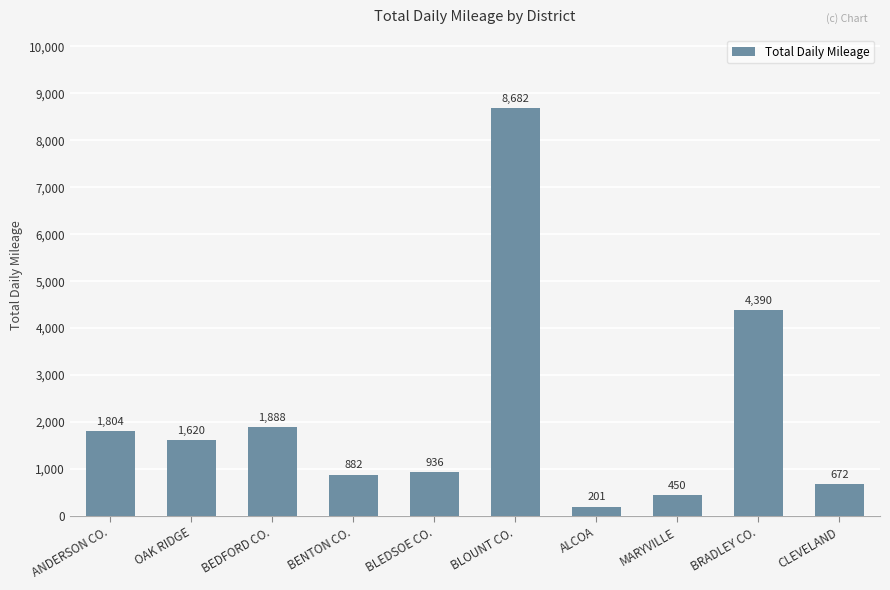

How many categories are shown in the chart?

10